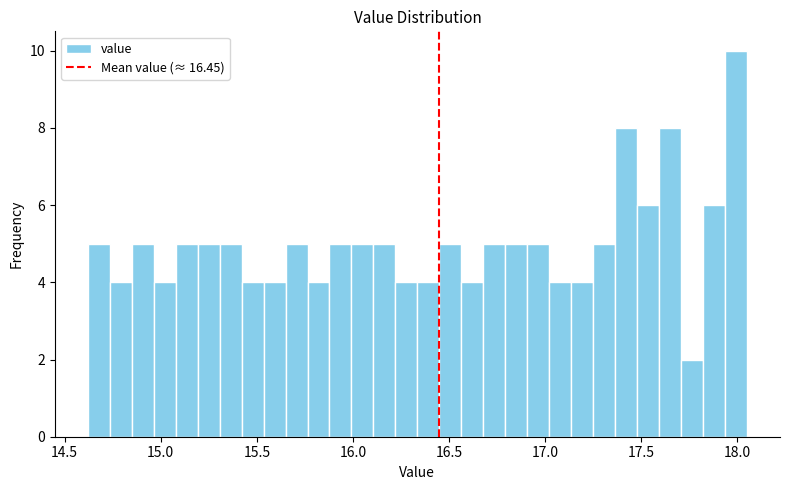

Read against the x-axis, roughly where is the centre of the tallest bar?

18.00